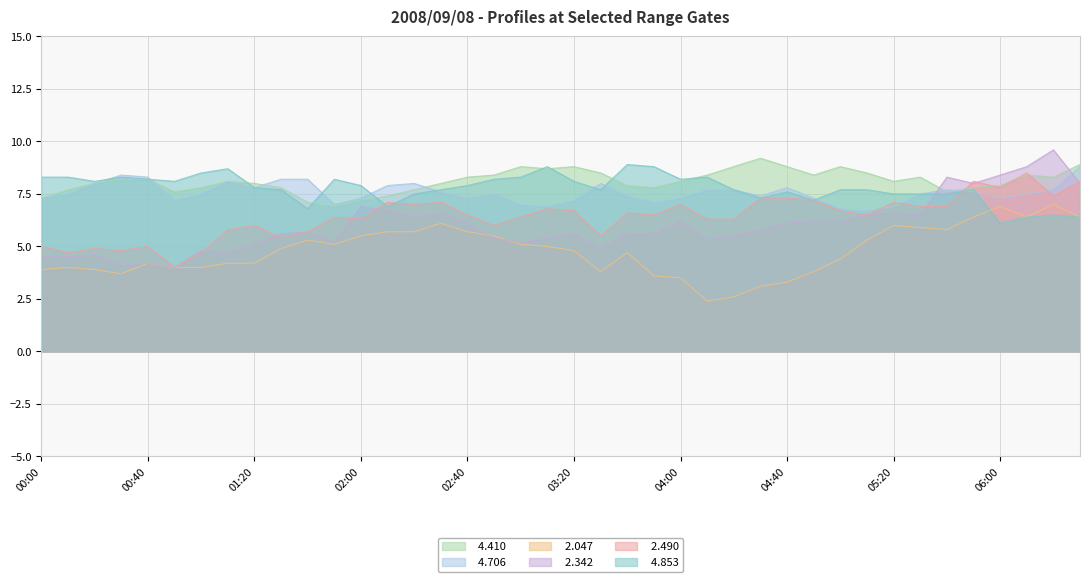

Where do   4.706 and   4.410 first cross each other?

00:40 and 00:50